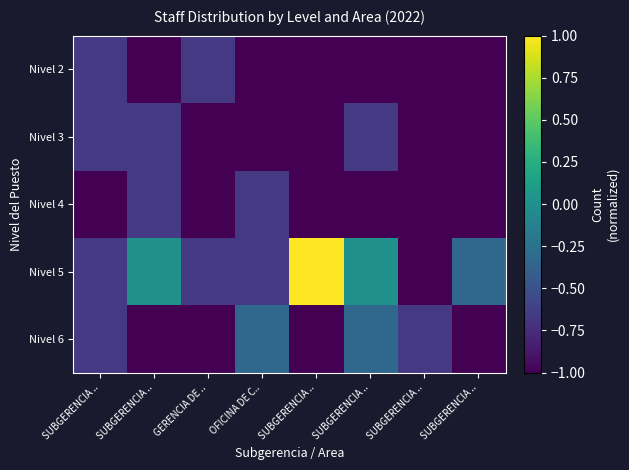

At how many categories does at least one series exceed 0?

1